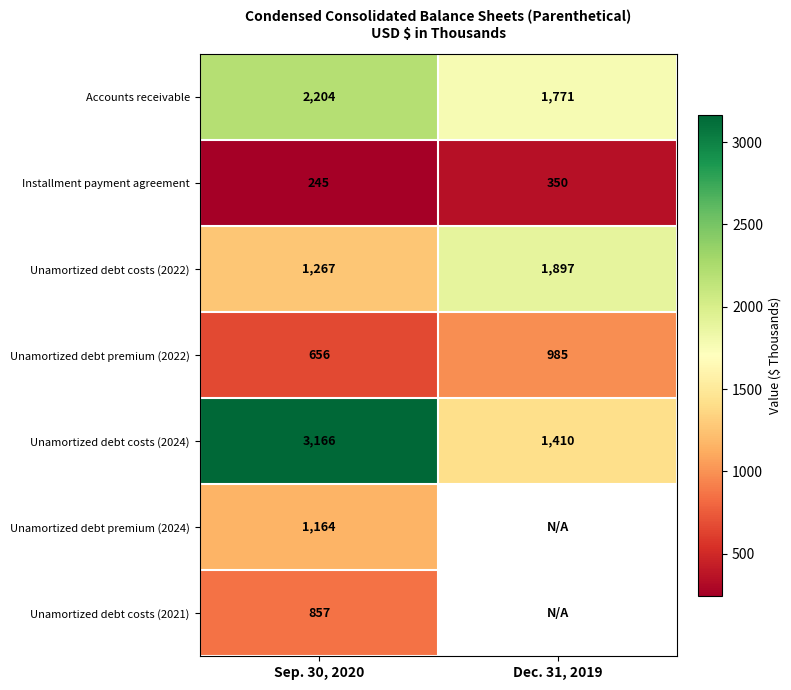

Count the Unamortized debt costs (2022) values in the range 1267 to 1897.

2